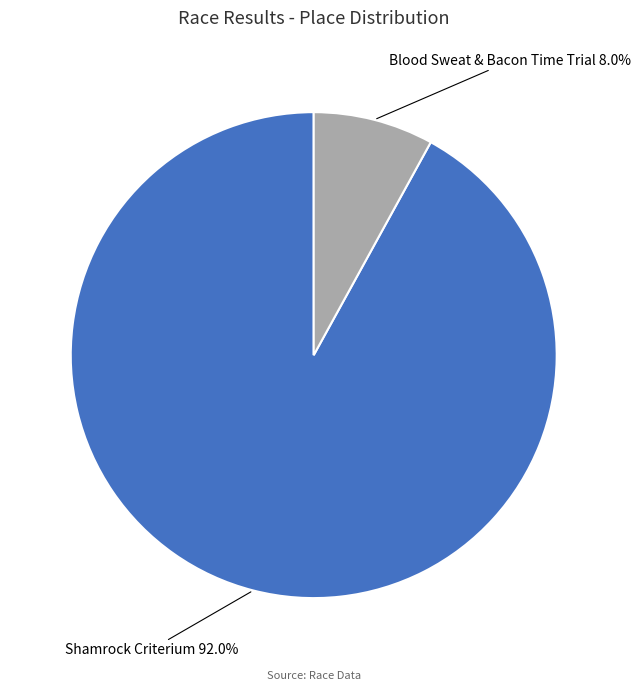

To the nearest percent, what percentage of the pie is Shamrock Criterium?

92%